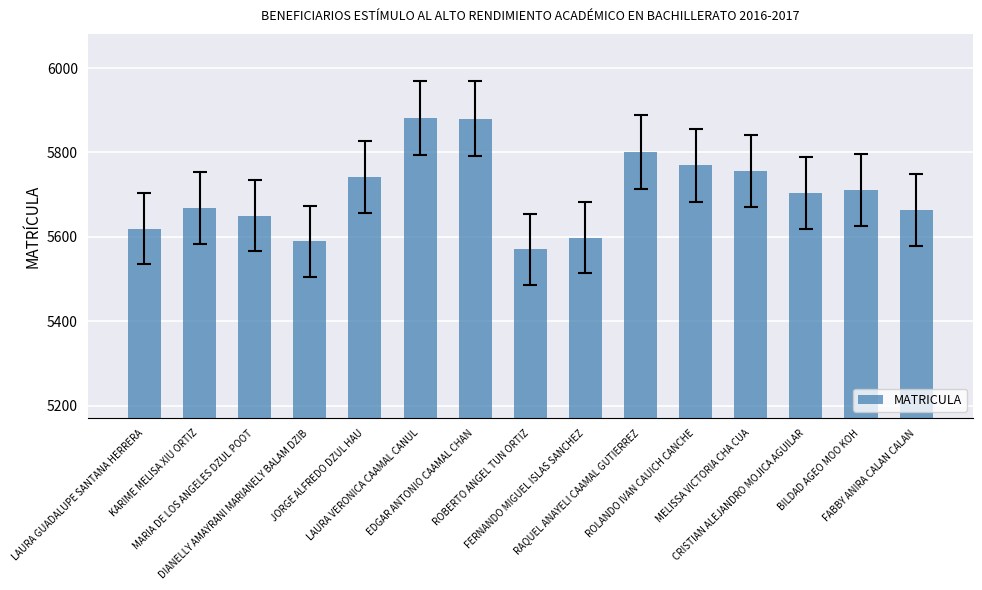

Is it true that the value at EDGAR ANTONIO CAAMAL CHAN is 5880?

True